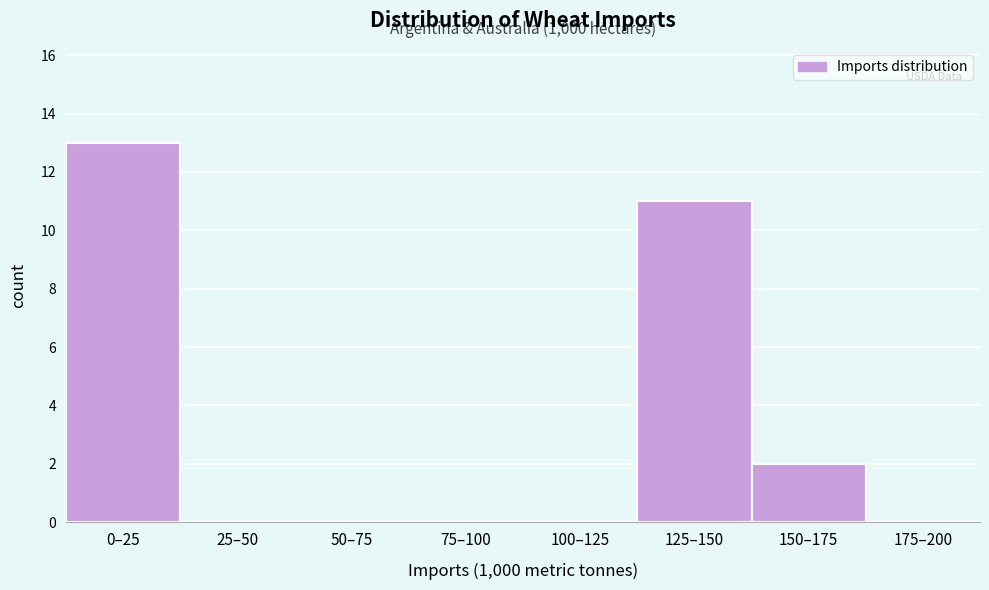

Reading left to right, list all the values displayed in this chart.

0–25=13	25–50=0	50–75=0	75–100=0	100–125=0	125–150=11	150–175=2	175–200=0